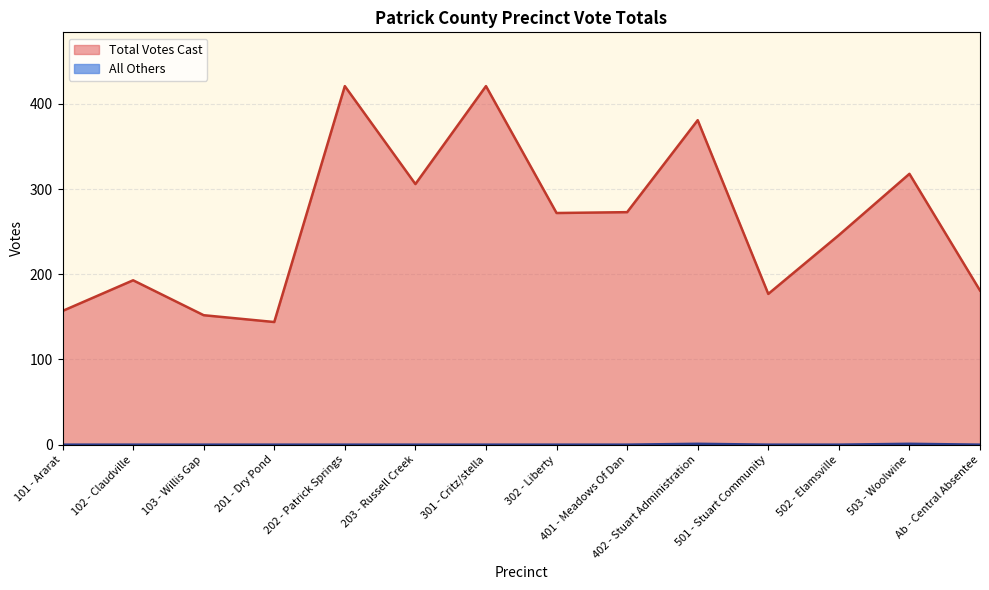

True or false: All Others and Total Votes Cast intersect in this chart.

False